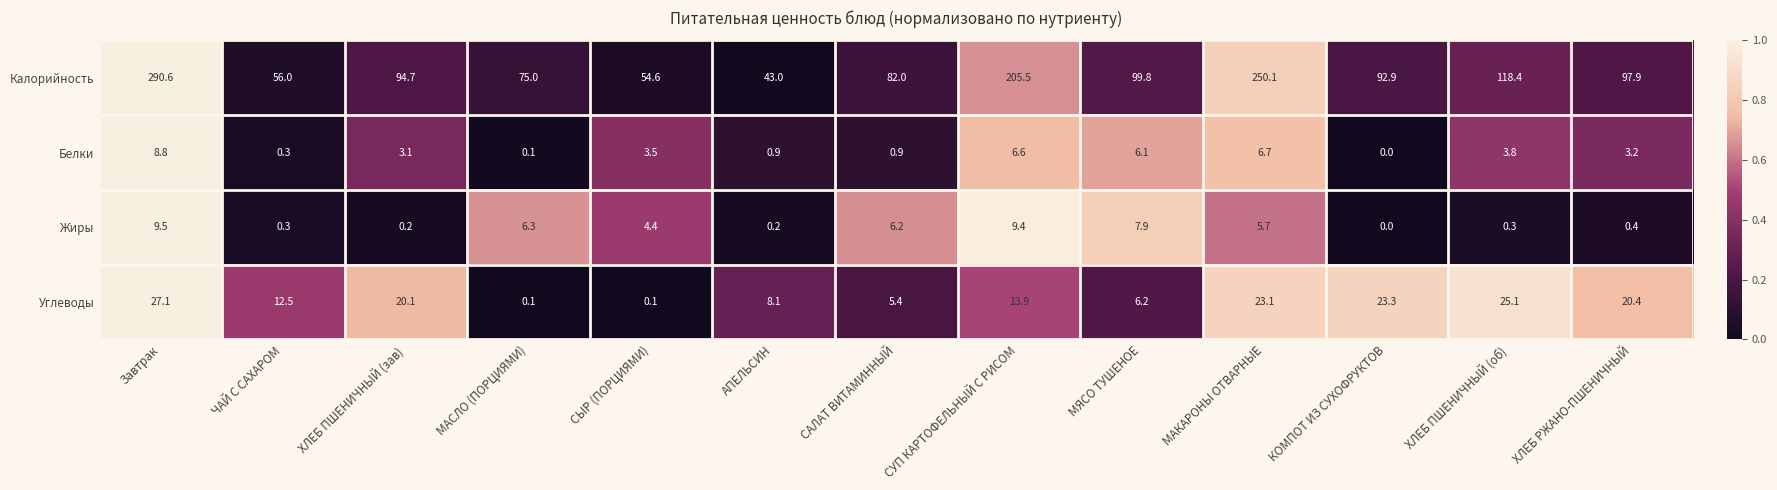

How many series are shown in this chart?

4